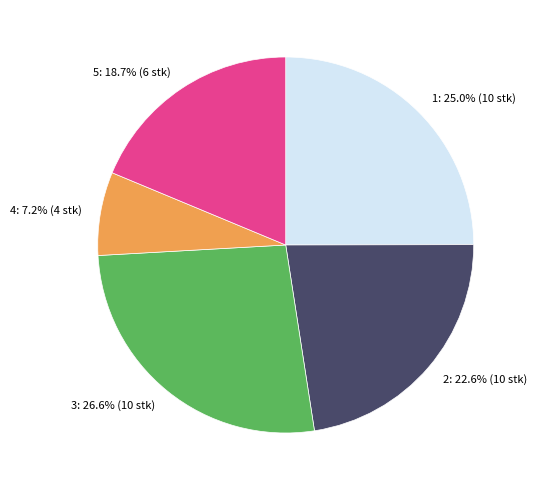

Does any single category account for the majority?

No